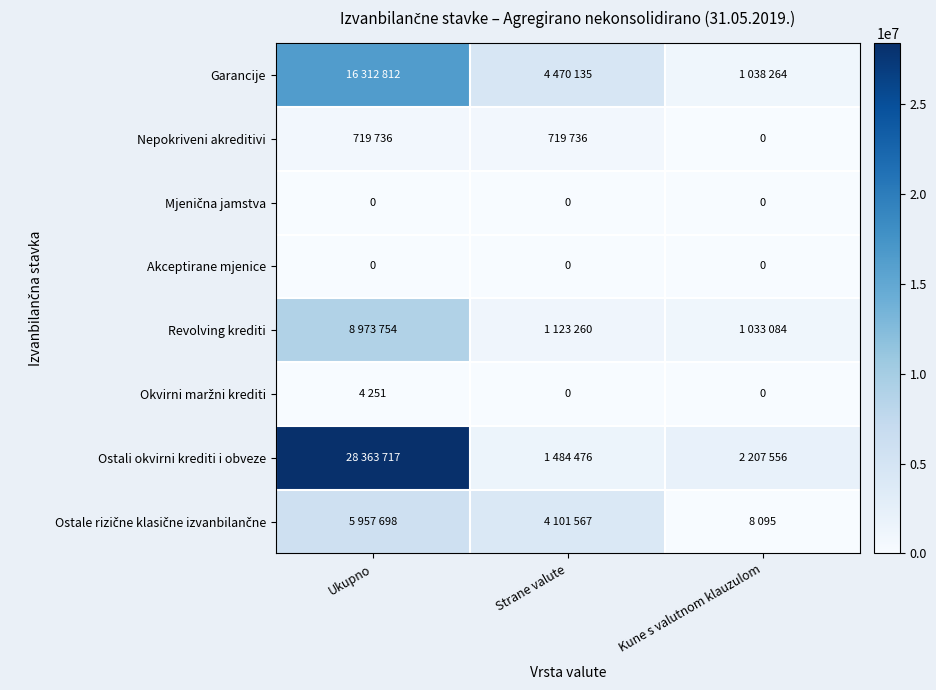

The value of Akceptirane mjenice at Ukupno is 0. True or false?

True